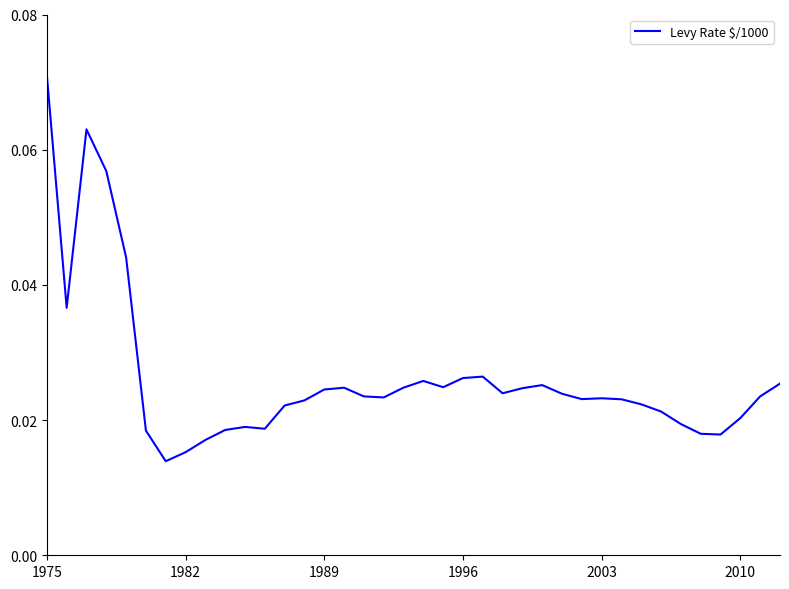

What is the sum of all values?

1.0